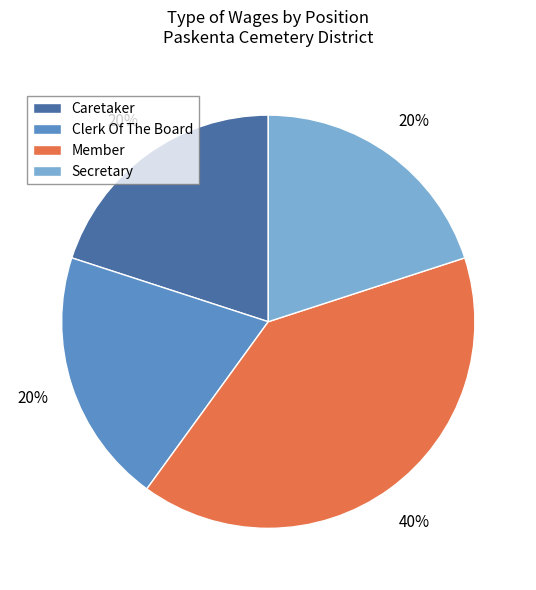

How many segments does this pie chart have?

4